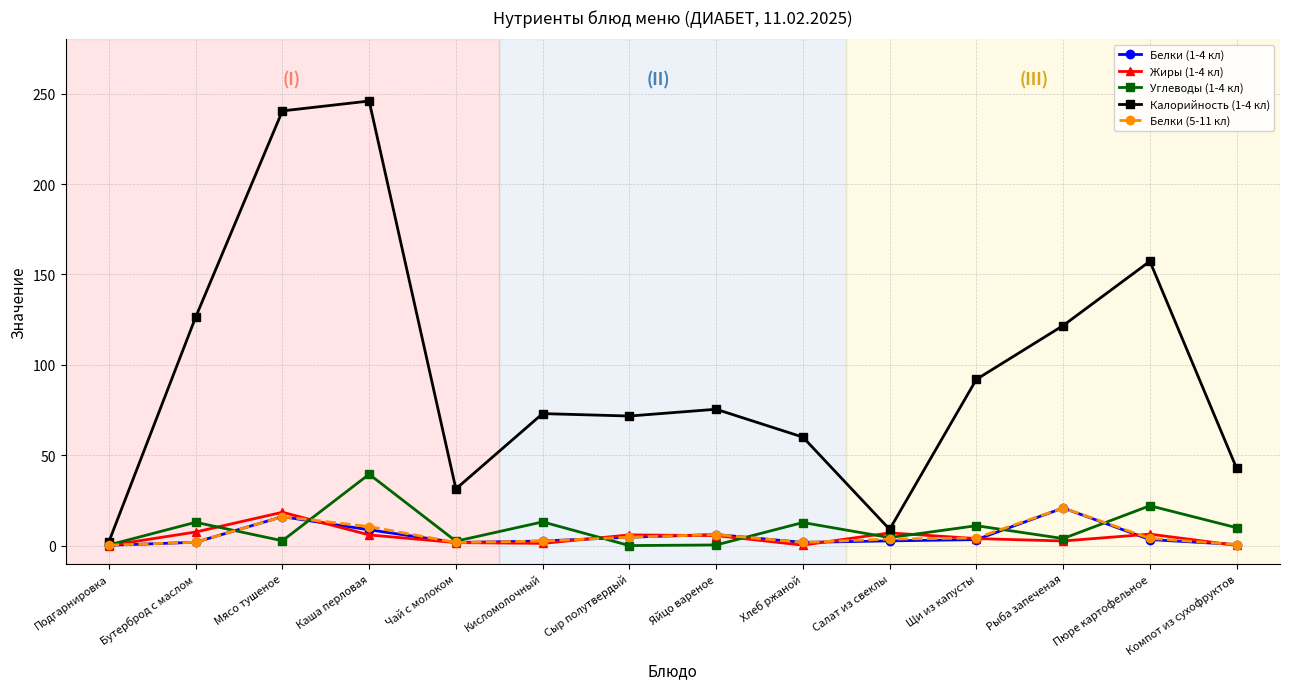

At which label does Жиры (1-4 кл) first exceed 5?

Бутерброд с маслом